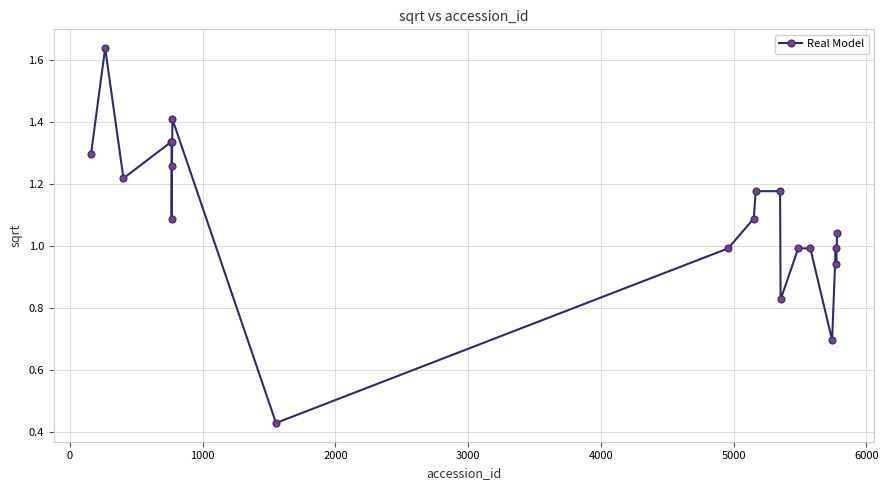

What is the average value?

1.1